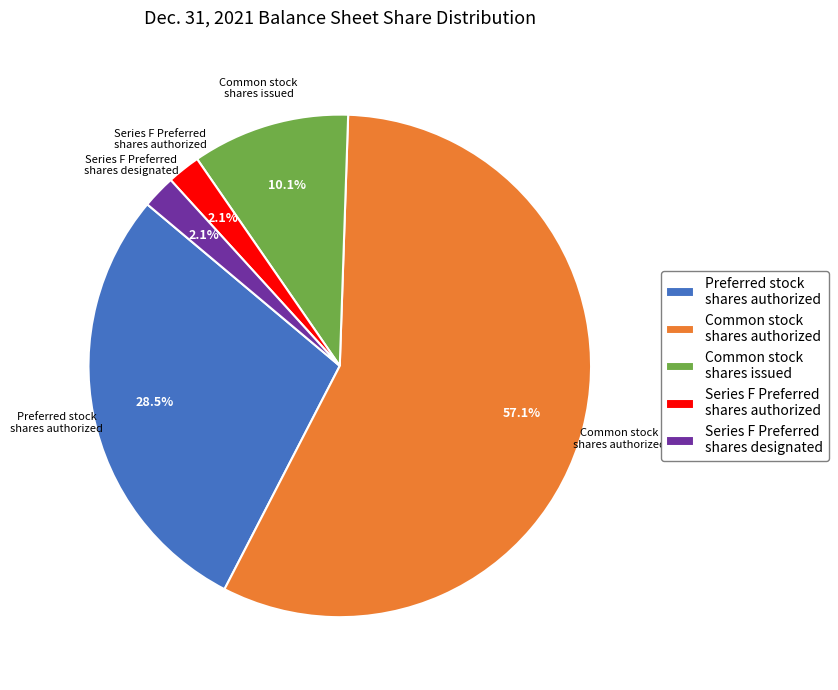

What is the ratio of the value at Preferred stock shares authorized to the value at Common stock shares issued?

2.8